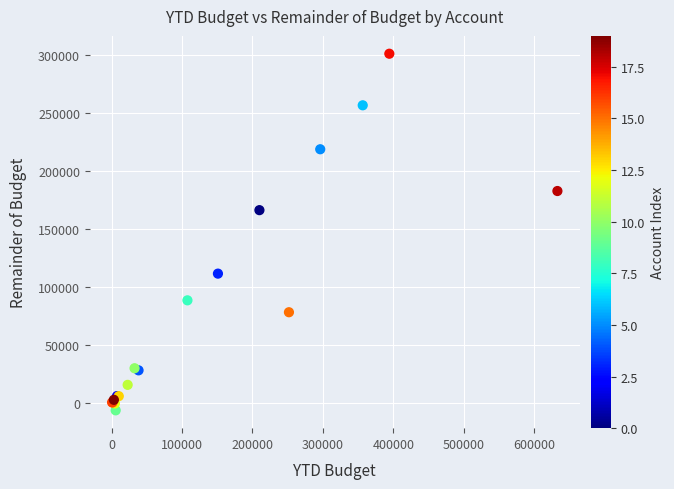

What Y value in the scatter plot is closest to 147583?

166468.8